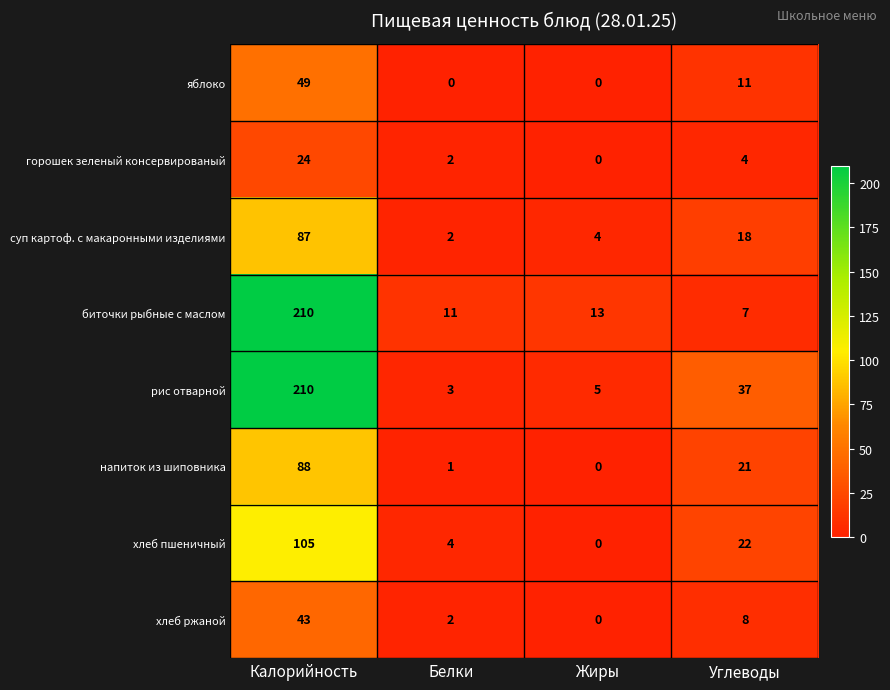

What is the difference between the горошек зеленый консервированый values at Белки and Калорийность?

22